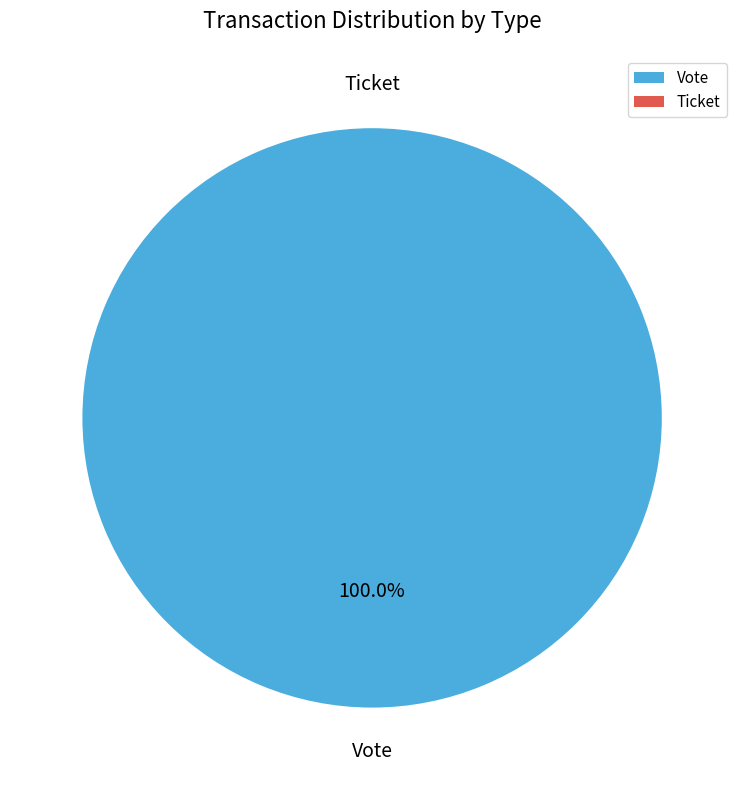

Rank the categories by value from lowest to highest.

Ticket, Vote